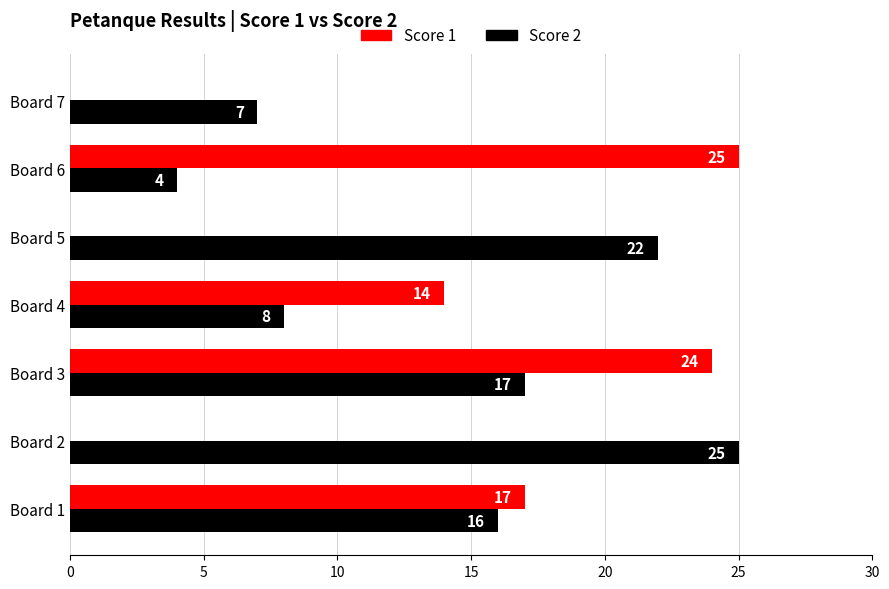

What is the sum of all Score 2 values?

99